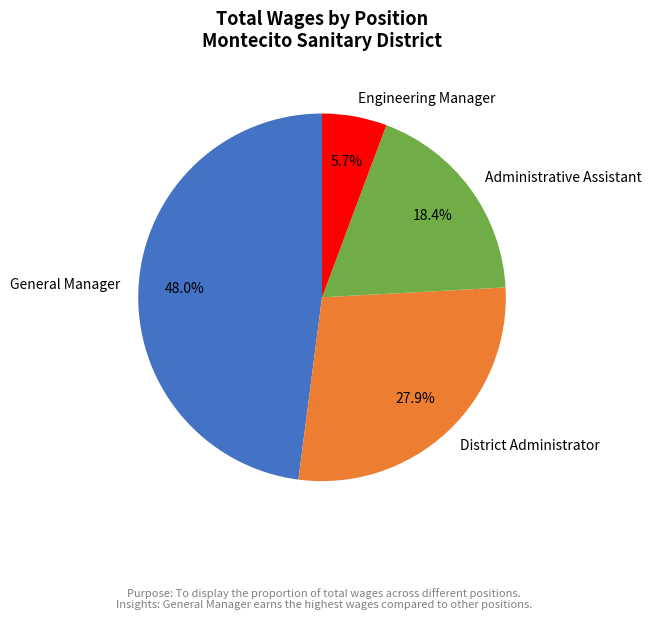

Is there any slice that represents more than half of the pie?

No